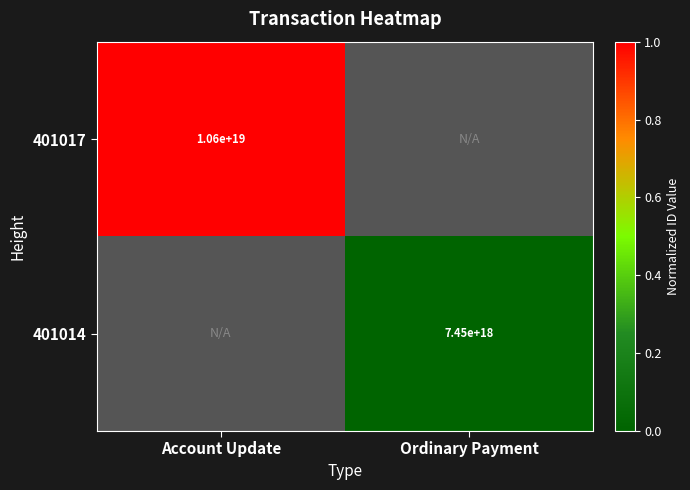

True or false: 401014 has a value of 7450000000000000000 at Ordinary Payment.

True